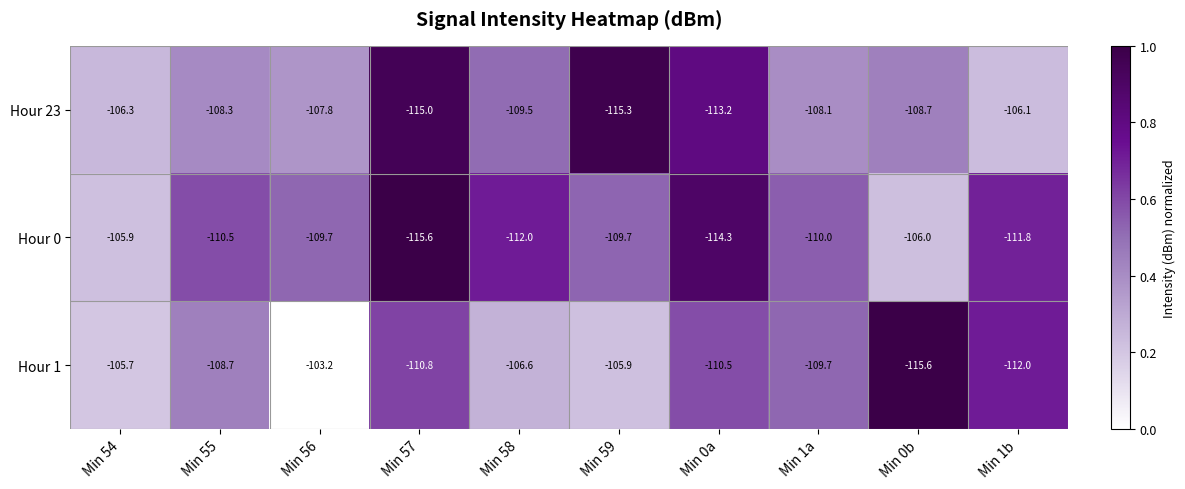

Is it true that Hour 23 equals -107.8 at Min 56?

True